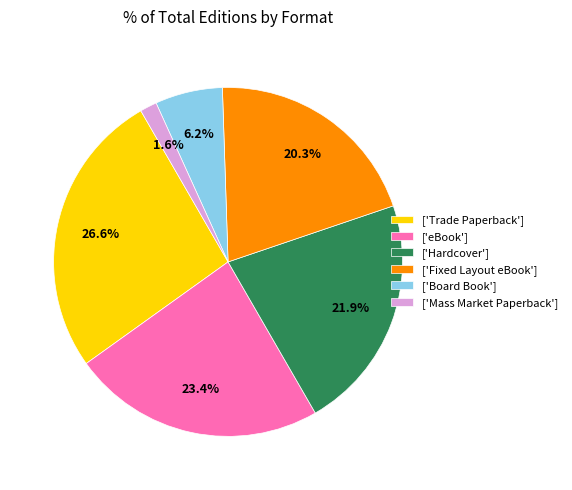

Rank the categories by value from highest to lowest.

['Trade Paperback'], ['eBook'], ['Hardcover'], ['Fixed Layout eBook'], ['Board Book'], ['Mass Market Paperback']